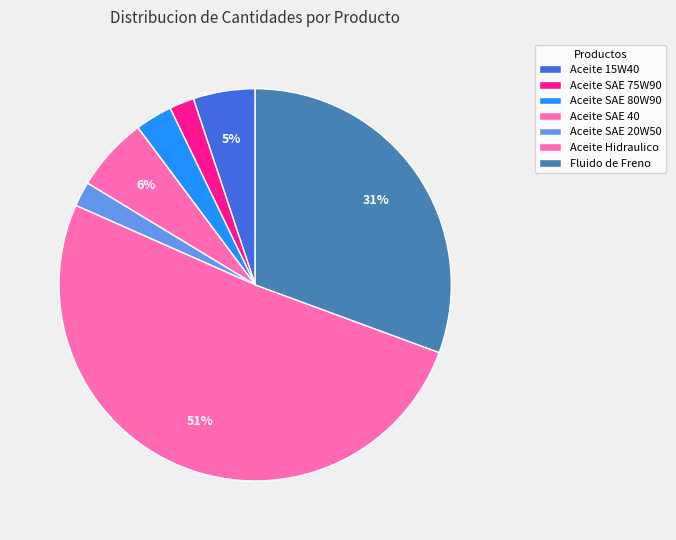

Approximately how many times larger is the value at Aceite SAE 80W90 compared to Aceite SAE 20W50?

1.5